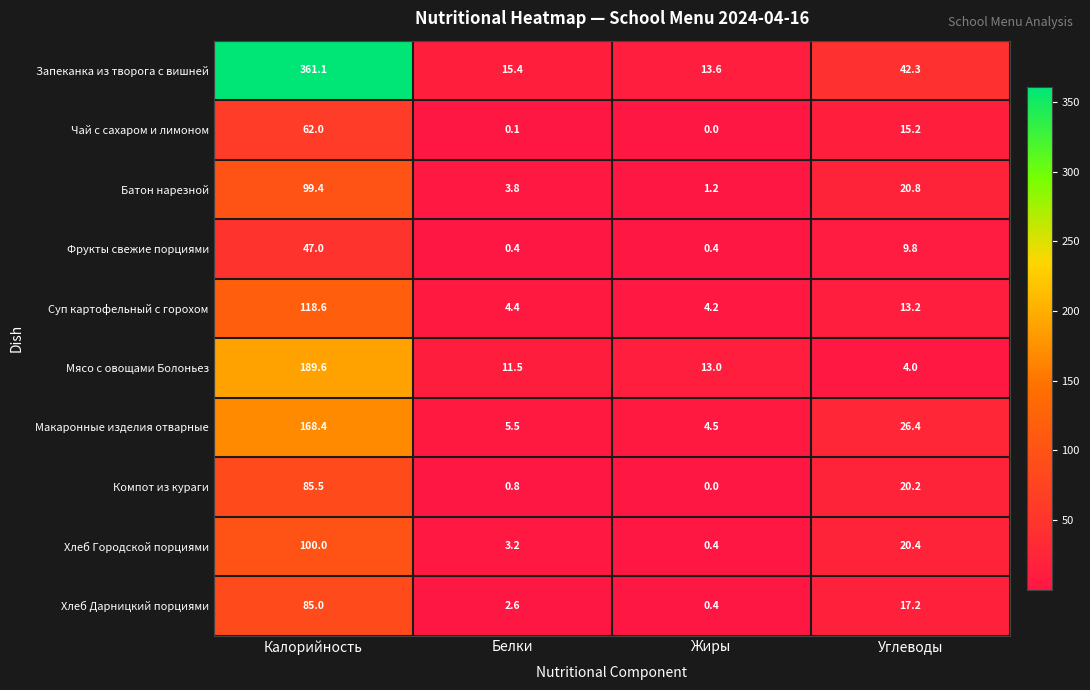

Where is Компот из кураги nearest to the value 42?

Углеводы